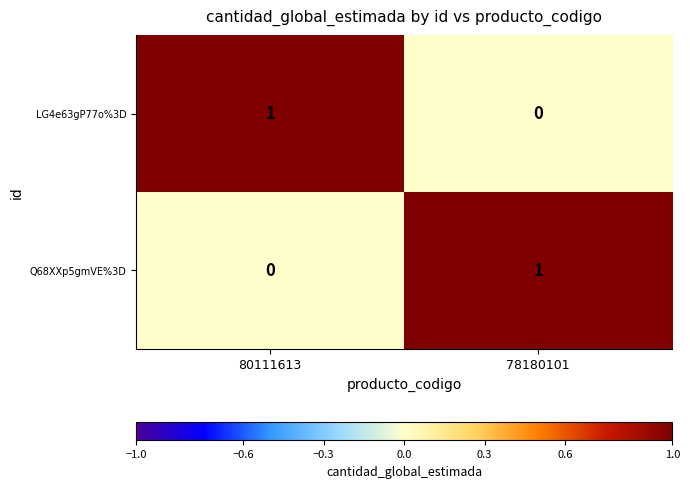

Rank the series at 80111613 from highest to lowest value.

LG4e63gP77o%3D, Q68XXp5gmVE%3D